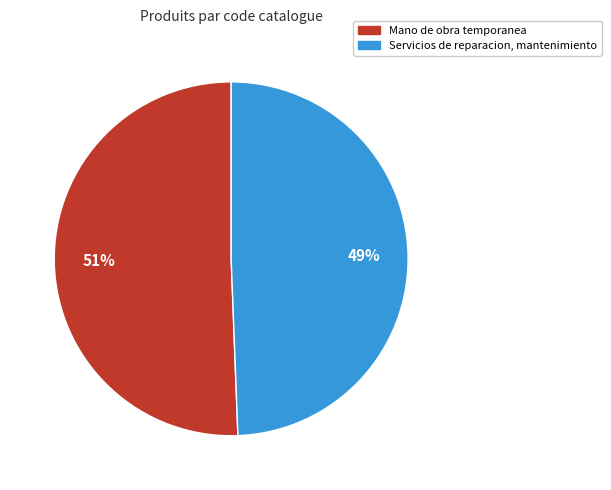

Does Servicios de reparacion, mantenimiento account for over 50% of the chart?

No